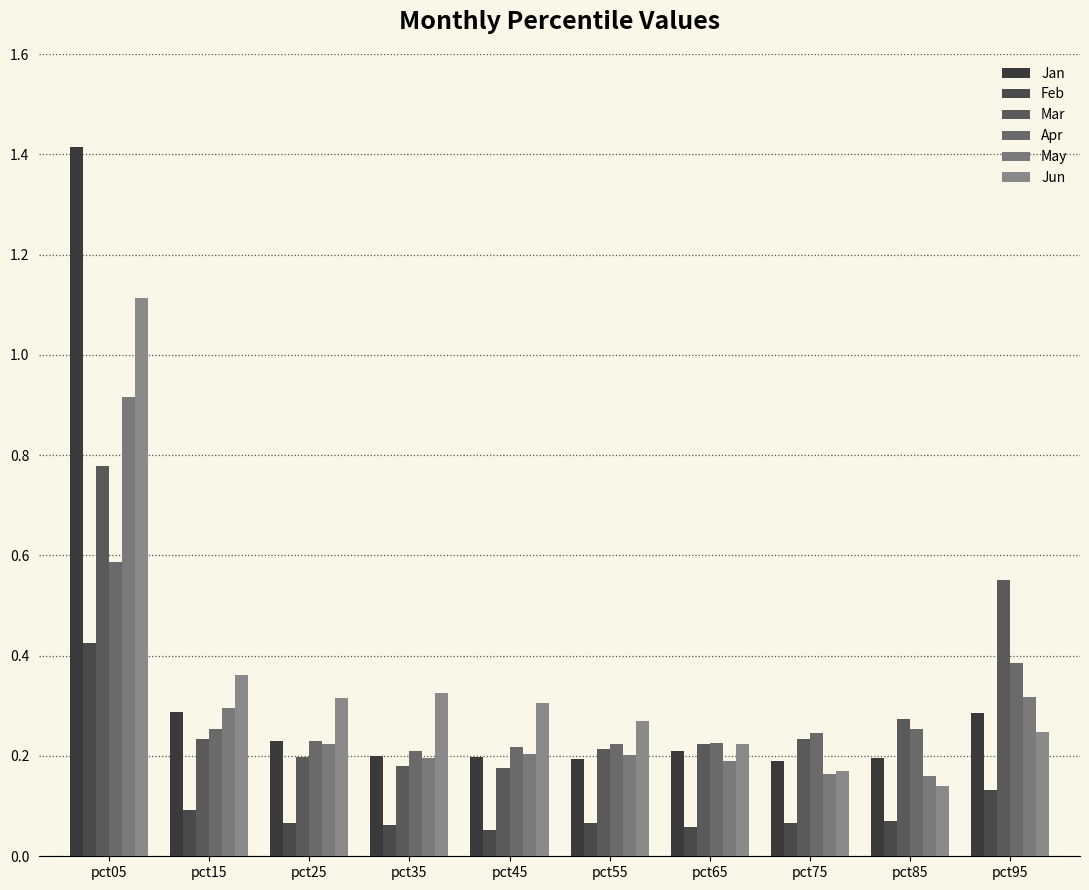

Count the Apr values in the range 0 to 1.

10